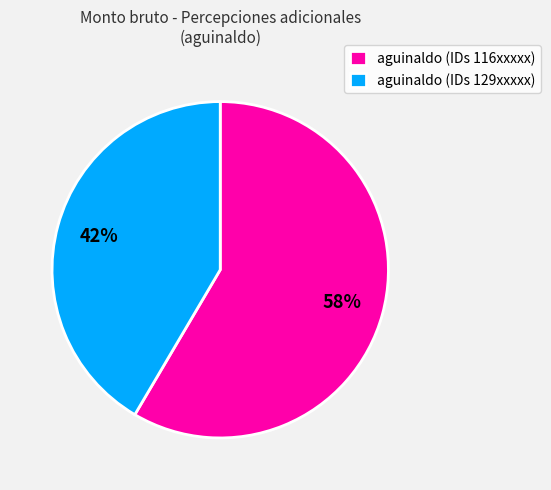

Is aguinaldo (IDs 116xxxxx) the majority of the pie?

Yes